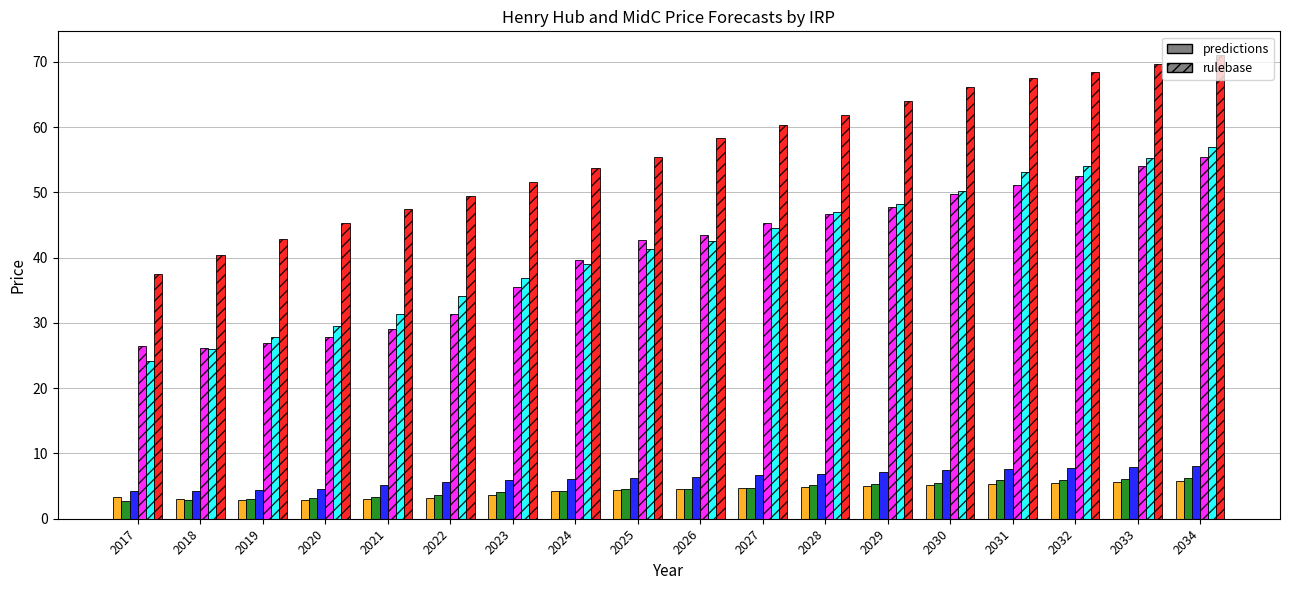

What is the total value across all series at 2029?

177.5